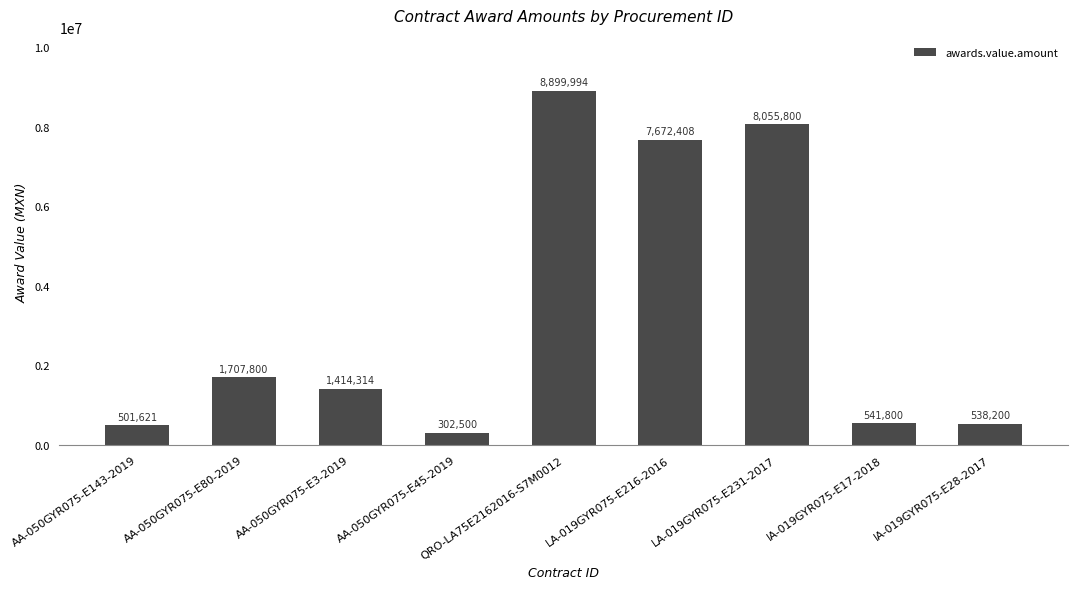

What is the average value?

3292715.3